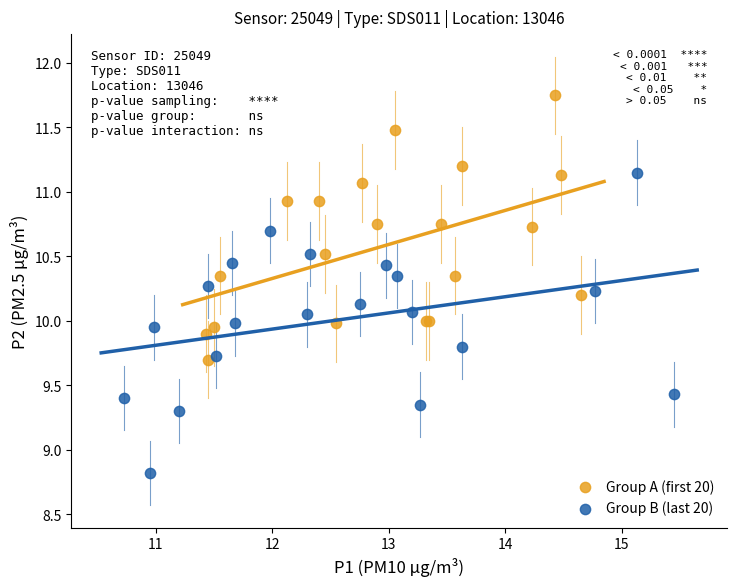

Which series has the widest spread of Y values?

Group B (last 20)